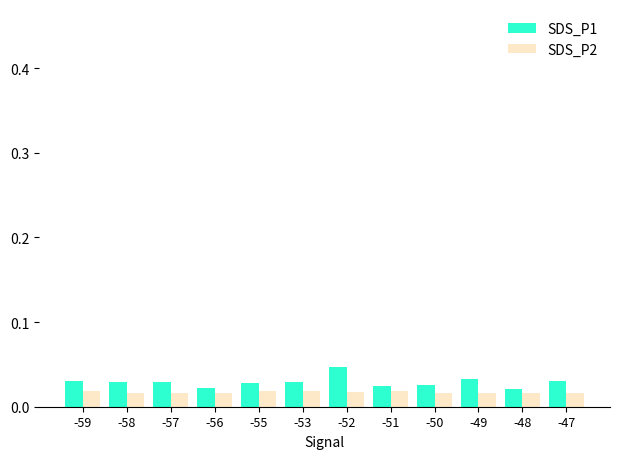

Which series has the largest total across all categories?

SDS_P1